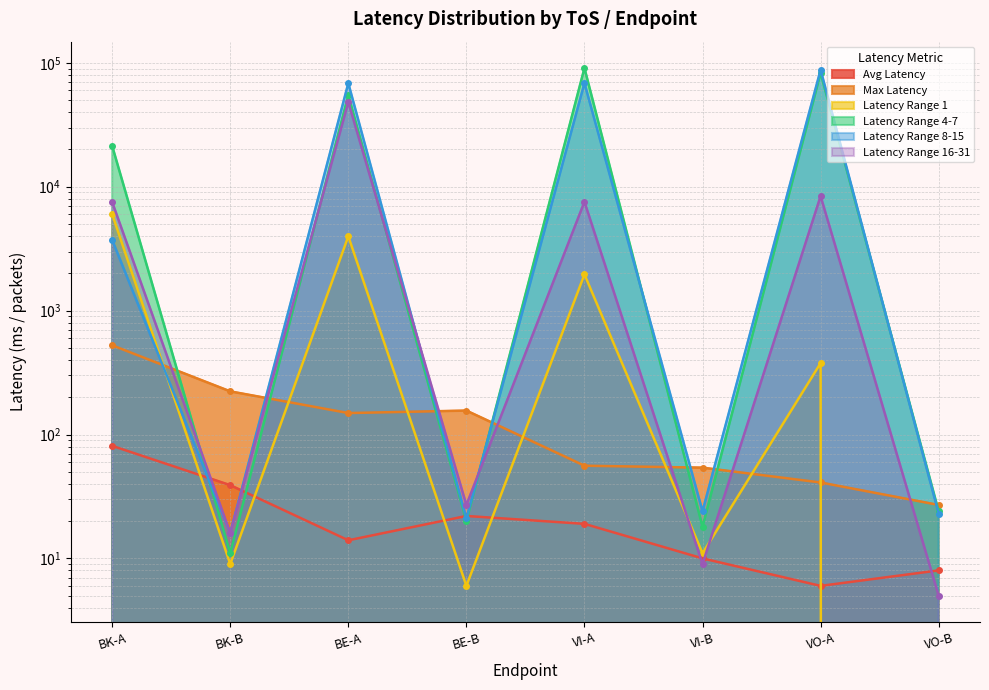

How many data points in Avg Latency are less than 19?

4